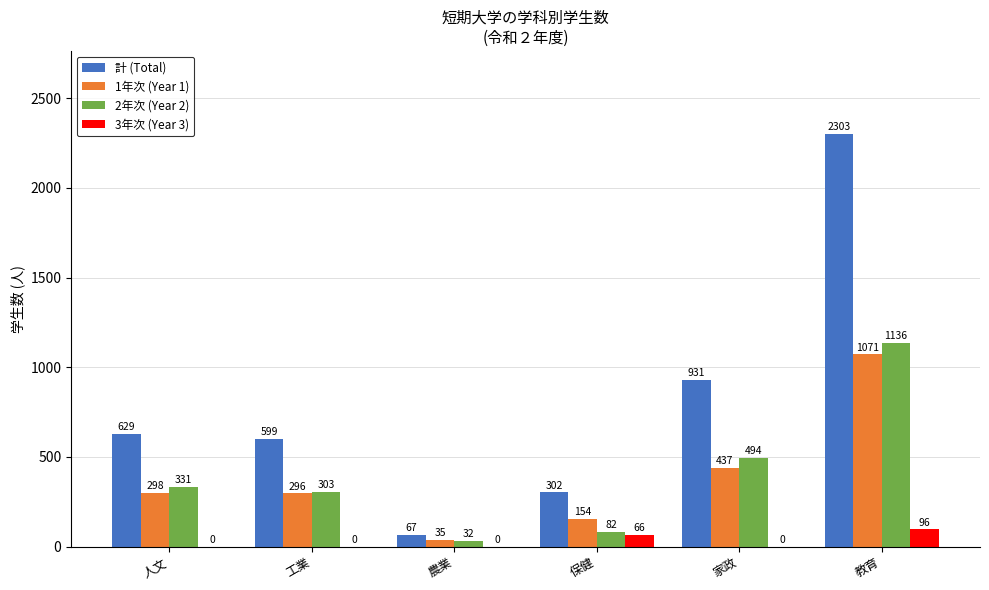

Which series changed the most between 工業 and 教育?

計 (Total)